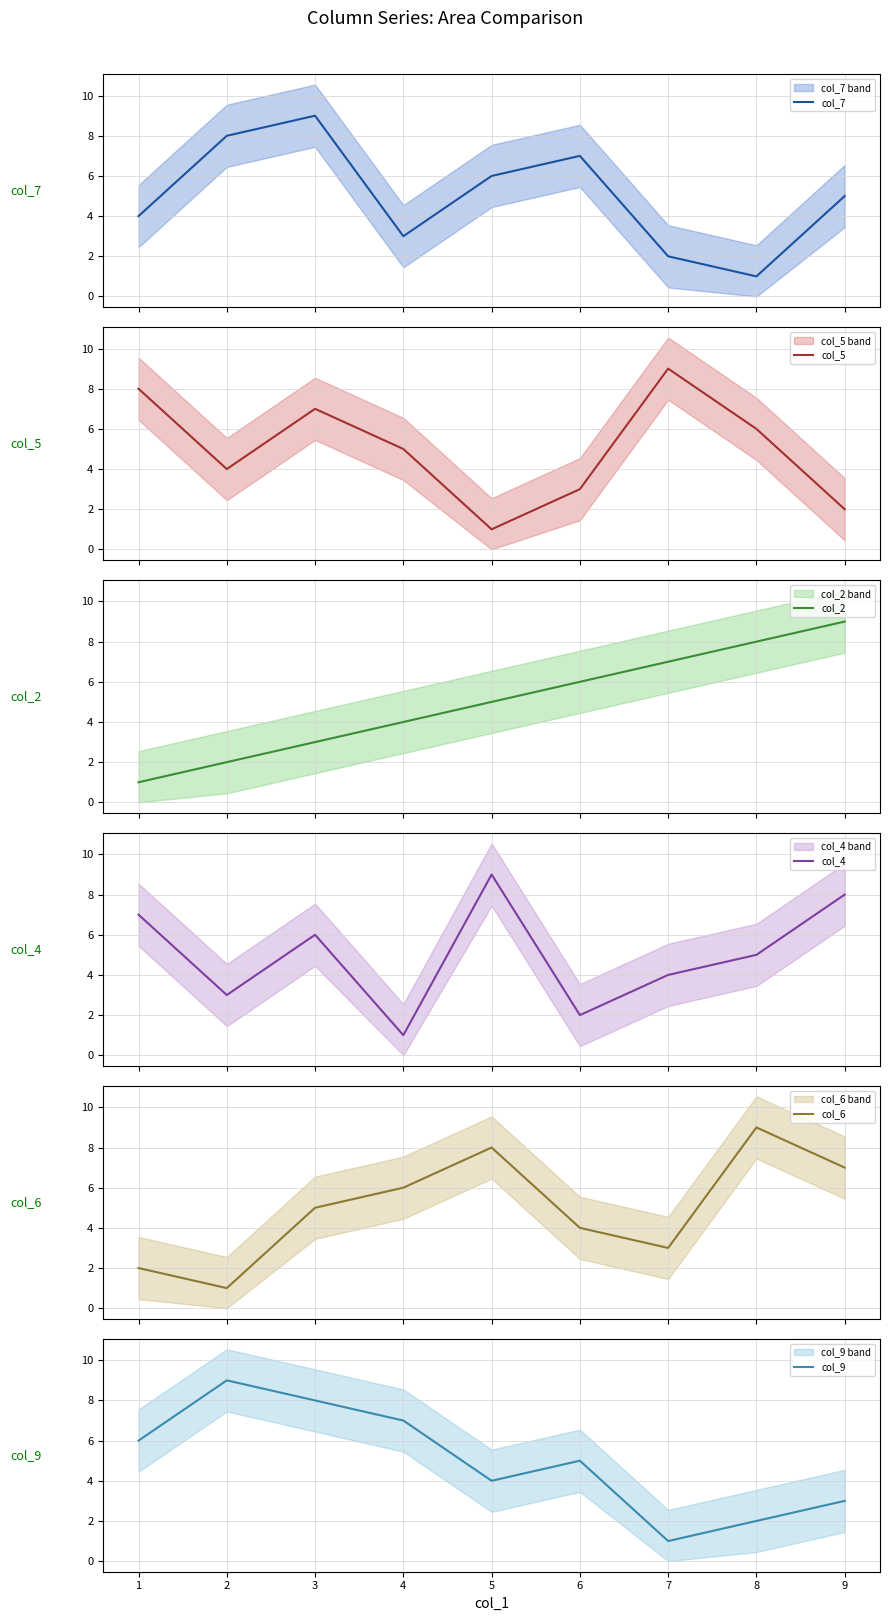

How many data points in col_7 are above 5?

4